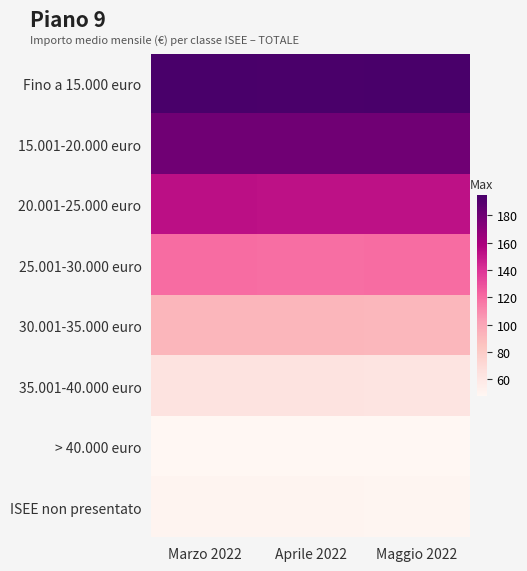

Which category has the highest value across all series?

Marzo 2022